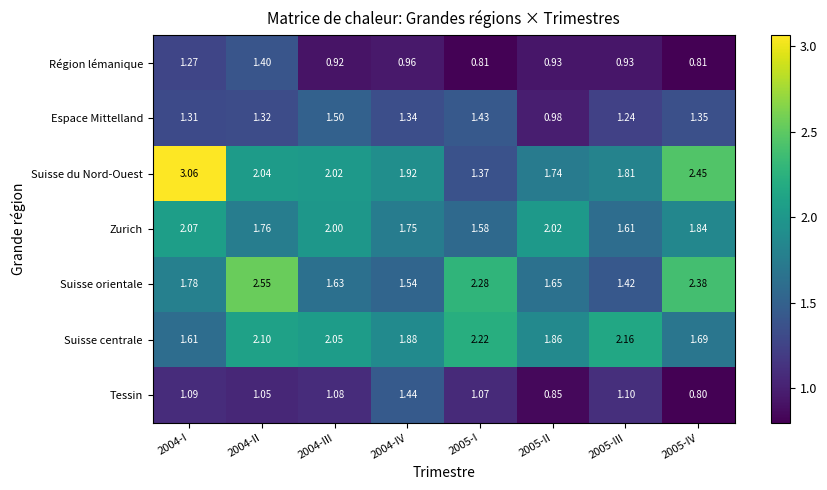

Rank the series at 2004-IV from lowest to highest value.

Région lémanique, Espace Mittelland, Tessin, Suisse orientale, Zurich, Suisse centrale, Suisse du Nord-Ouest